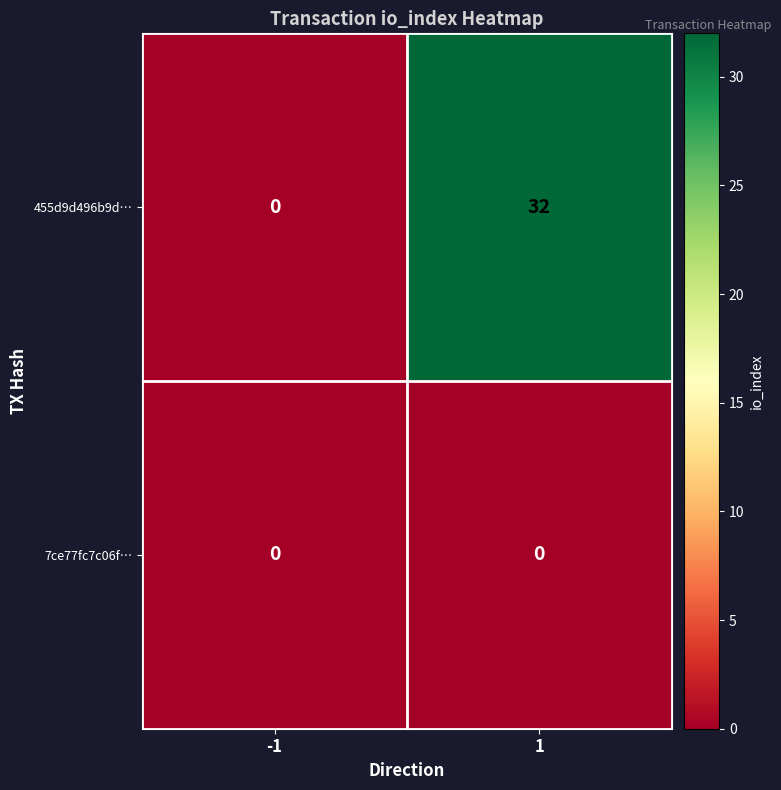

Reading right to left, what are all the values shown in this chart?

455d9d496b9d…: 1=32	-1=0
7ce77fc7c06f…: 1=0	-1=0